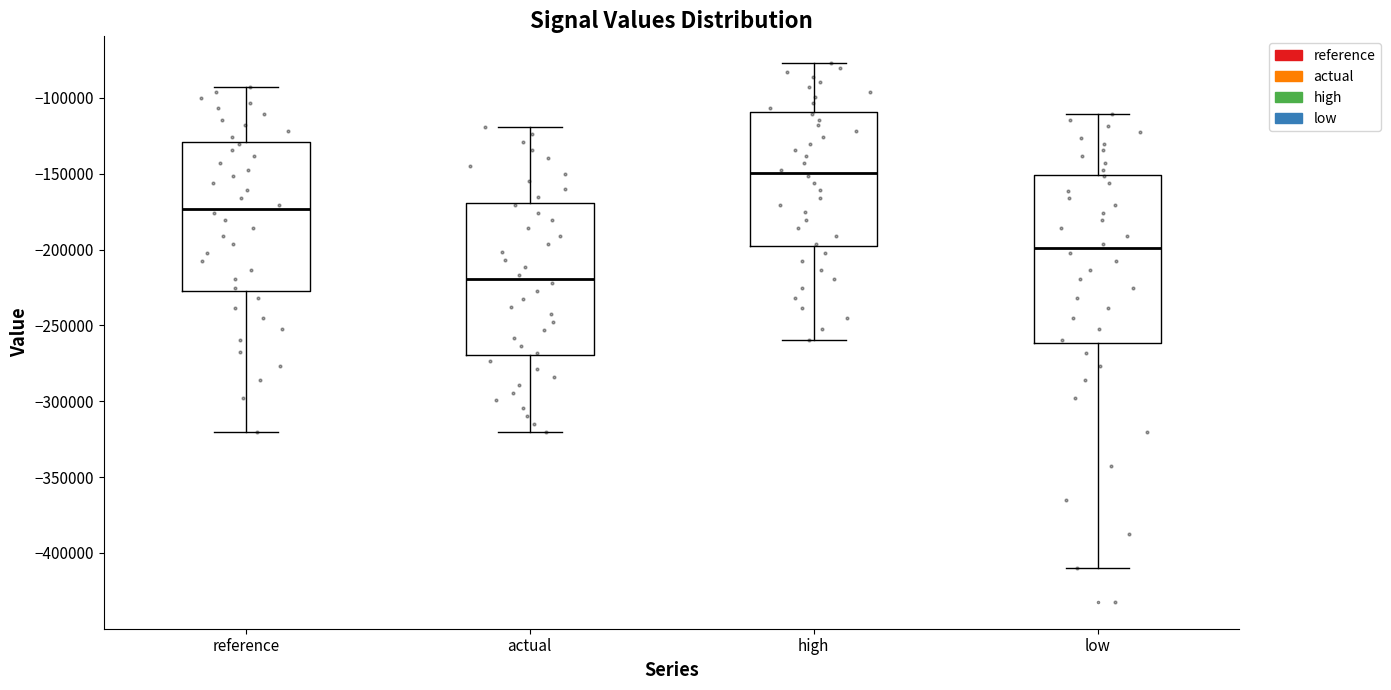

Reading left to right, transcribe this box plot: for each box, give where its median line is, the range the box spans, and where its two whiskers end, as read against the y-axis. The values are not printed on the chart, so give them approximately, as read against the axis.

reference: median -175000, box -225000 to -130000, whiskers -320000 to -95000
actual: median -220000, box -270000 to -170000, whiskers -320000 to -120000
high: median -150000, box -200000 to -110000, whiskers -260000 to -75000
low: median -200000, box -260000 to -150000, whiskers -410000 to -110000